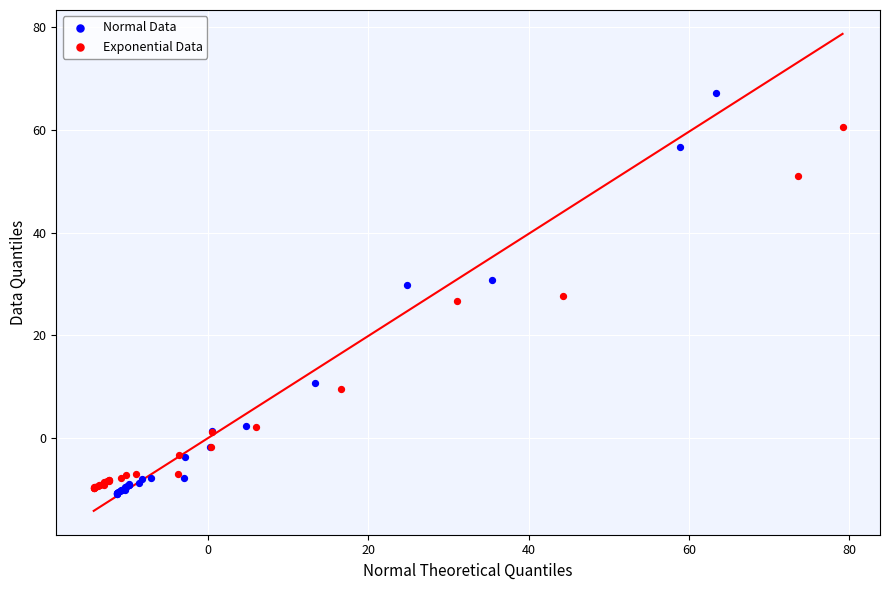

Which series has the widest spread of Y values?

Normal Data